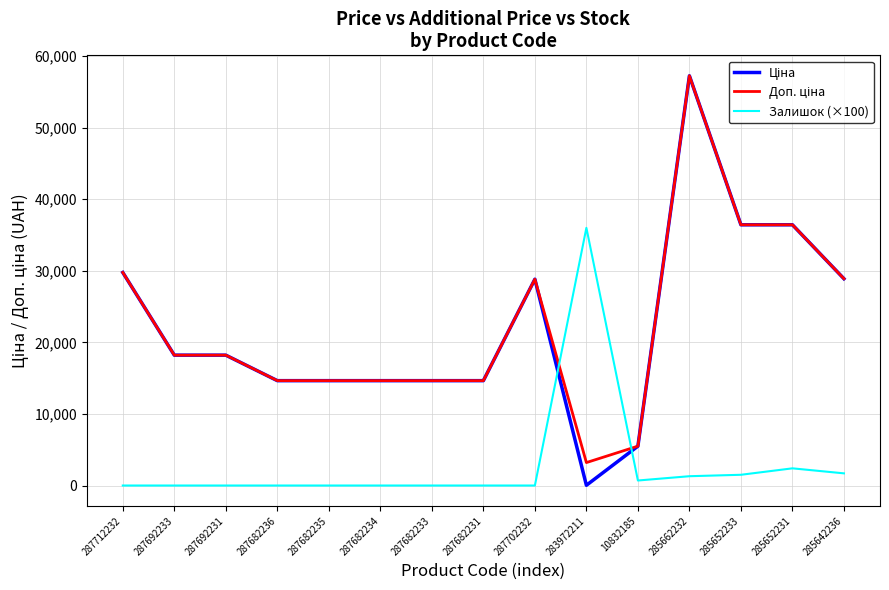

At which category is the sum across all series the highest?

285662232